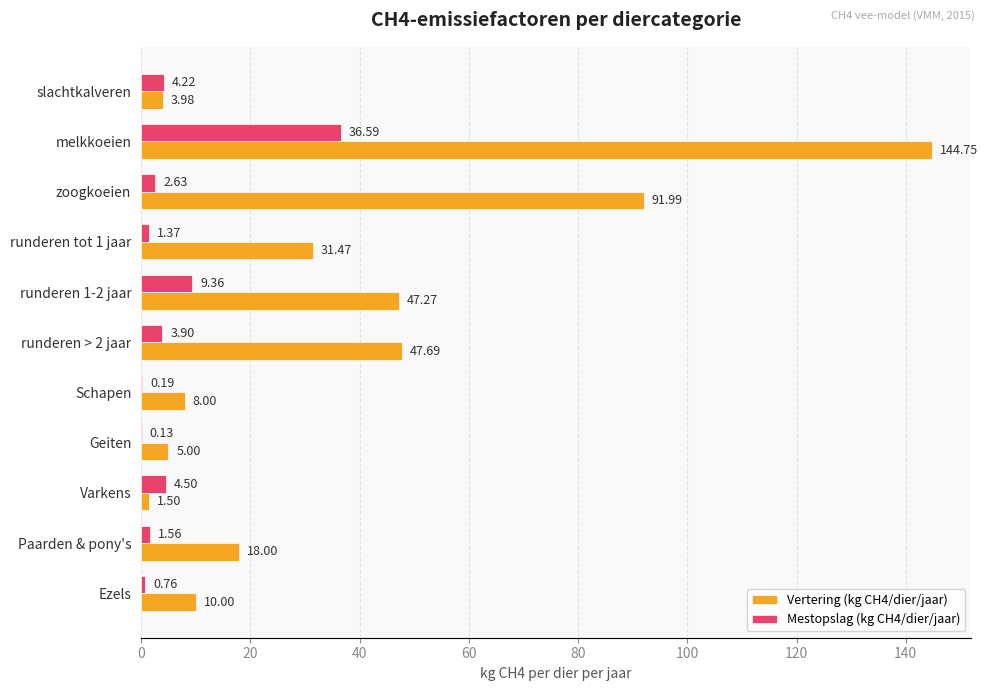

Which category has the highest value across all series?

melkkoeien